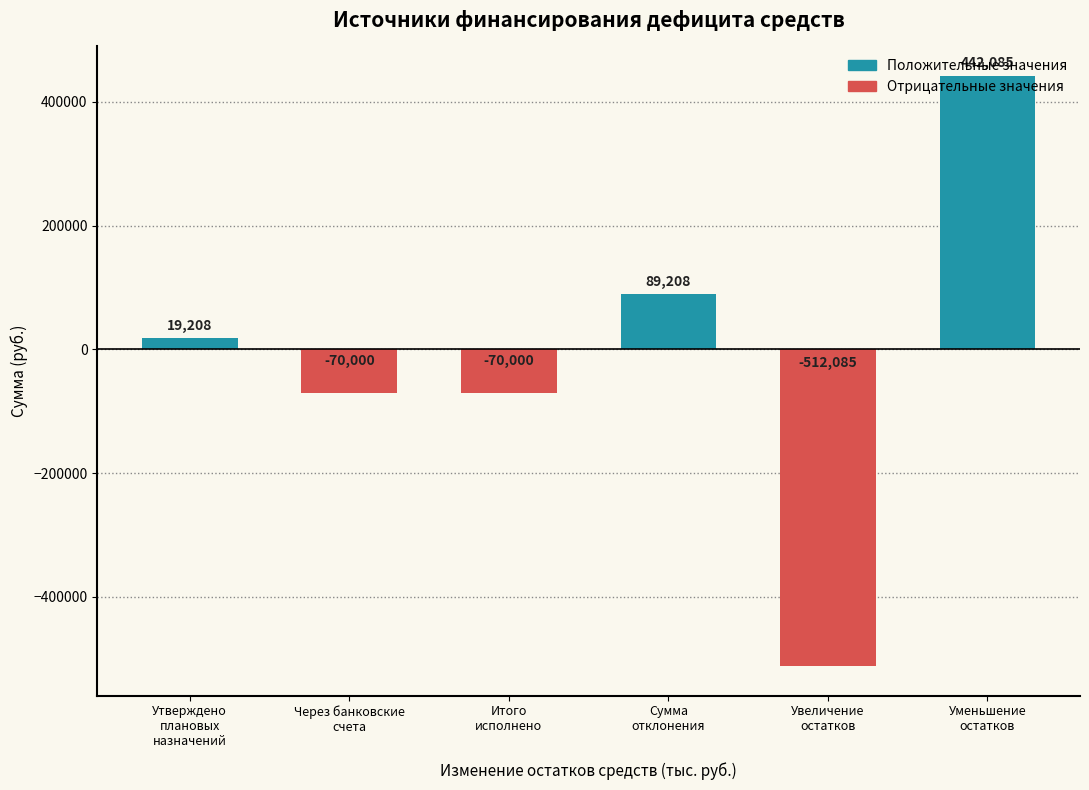

How many values are below zero?

3